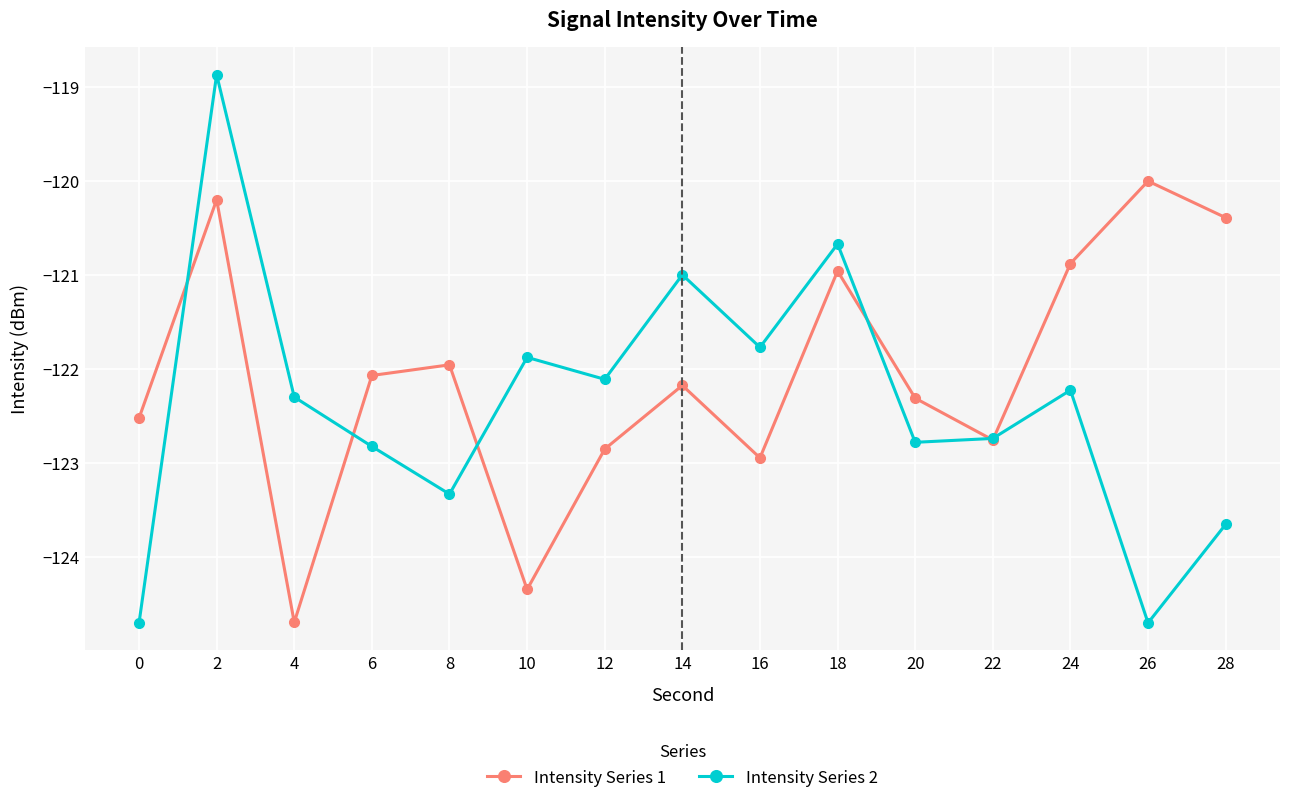

List the series in order of their peak value, lowest first.

Intensity Series 1, Intensity Series 2